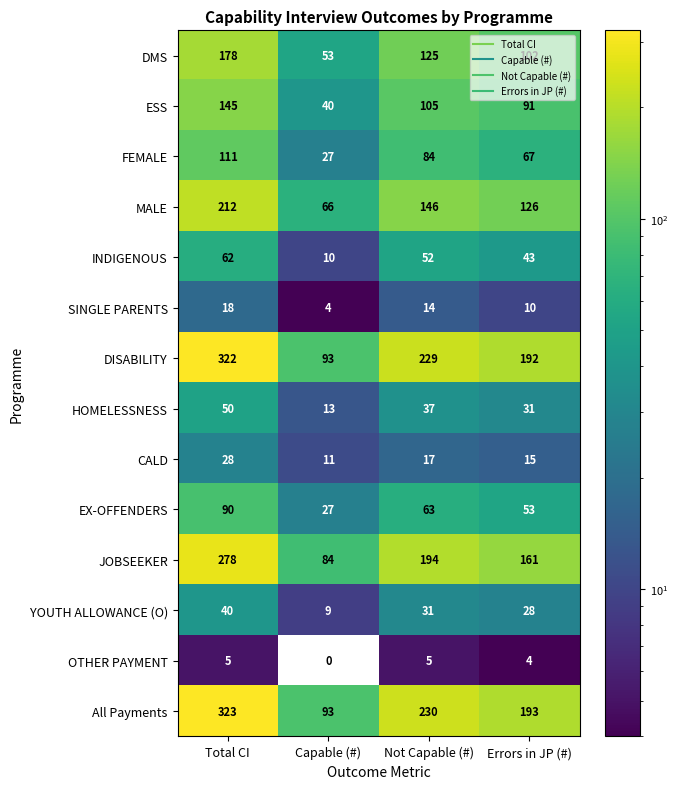

Where does the FEMALE series first go above 84?

Total CI